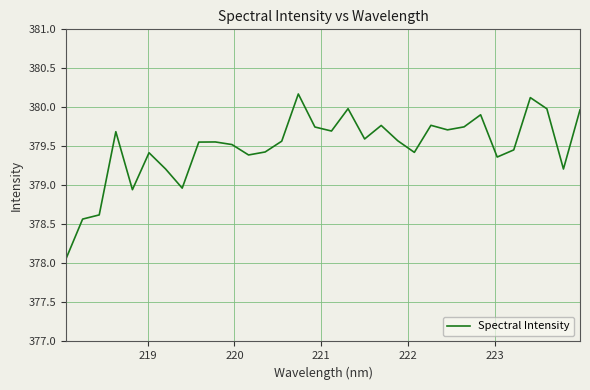

What is the sum of all values?

12143.7